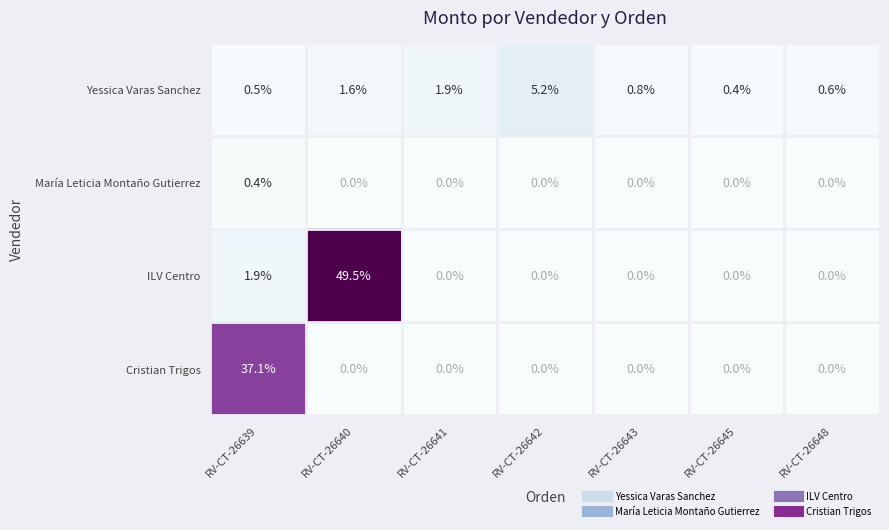

What is the difference between the highest and lowest values at RV-CT-26648?

0.6